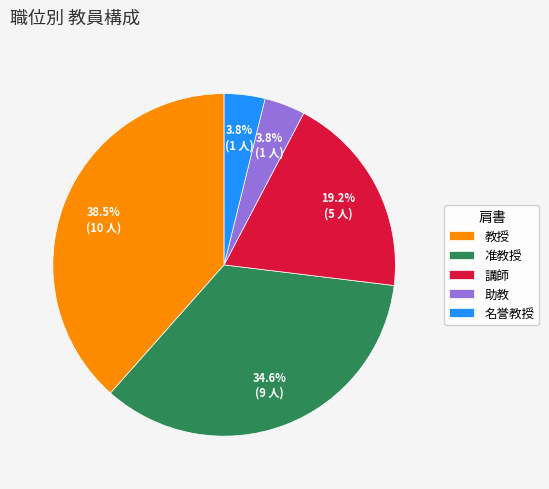

Approximately how many times larger is the value at 講師 compared to 准教授?

0.6